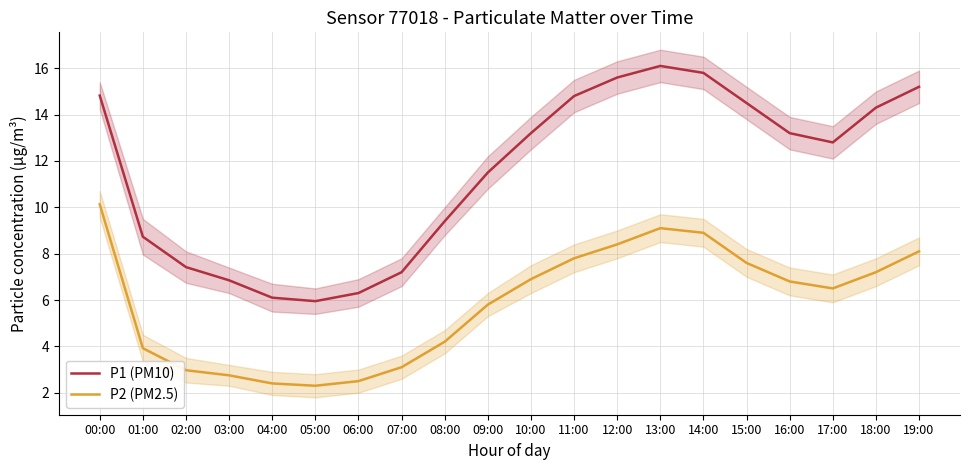

What is the minimum value for P2 (PM2.5)?

2.3